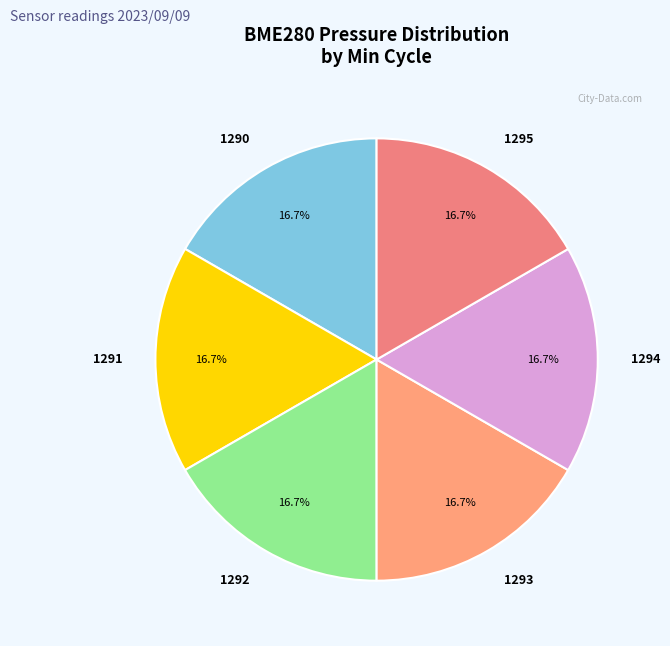

To the nearest percent, what portion does 1290 represent?

17%